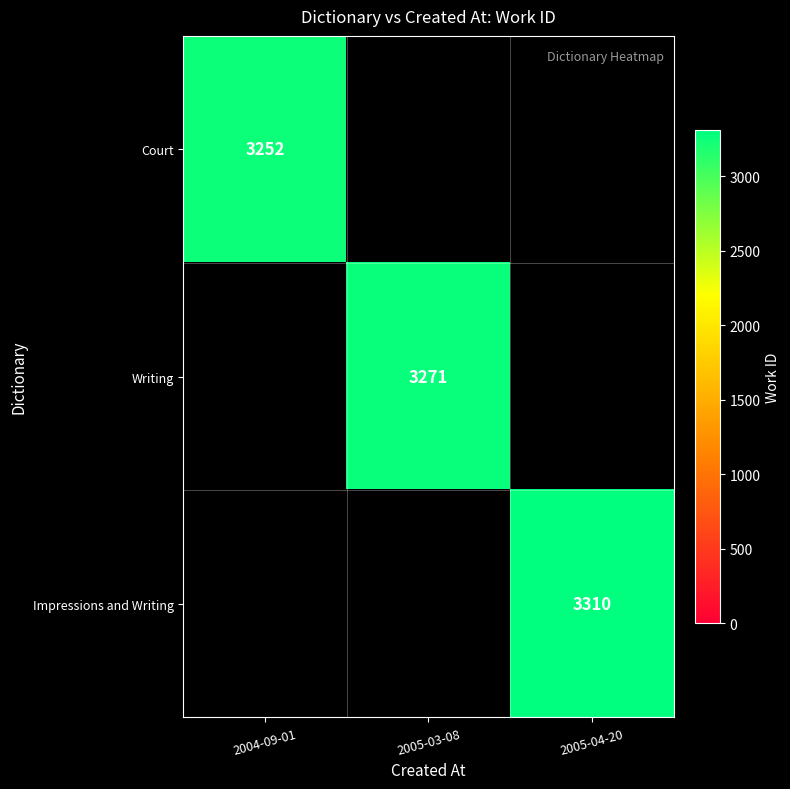

The value of Impressions and Writing at 2005-04-20 is 3310. True or false?

True